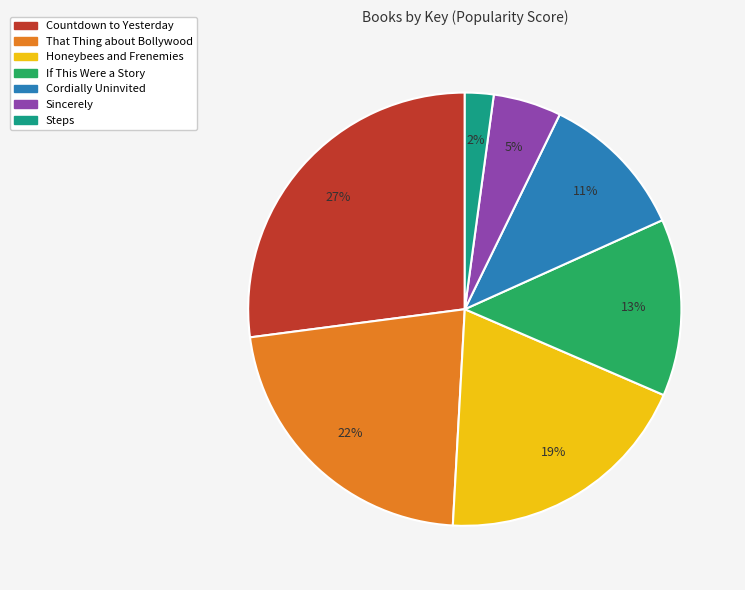

Is Countdown to Yesterday the majority of the pie?

No